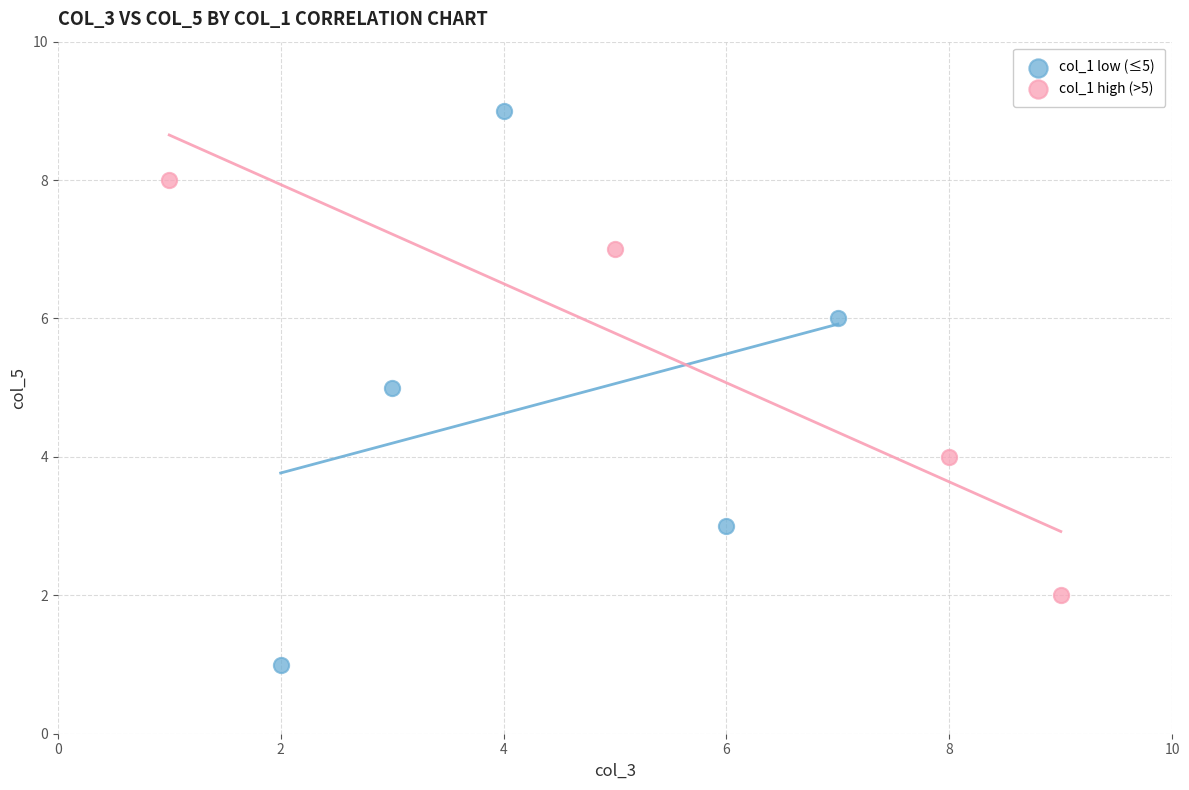

Which series contains the highest Y value?

col_1 low (≤5)